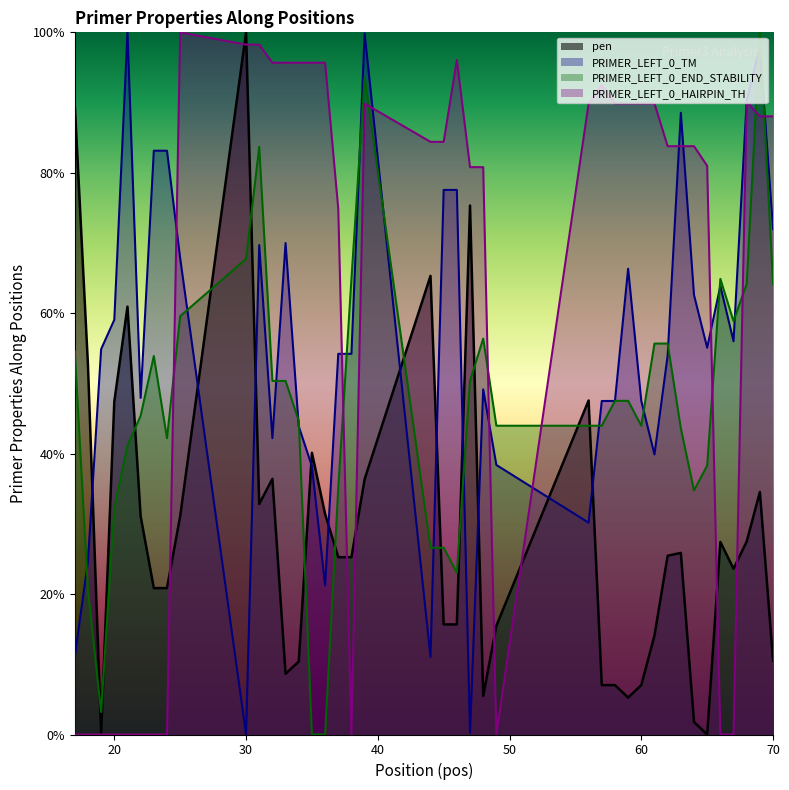

What is the maximum value shown in the chart?

100.0